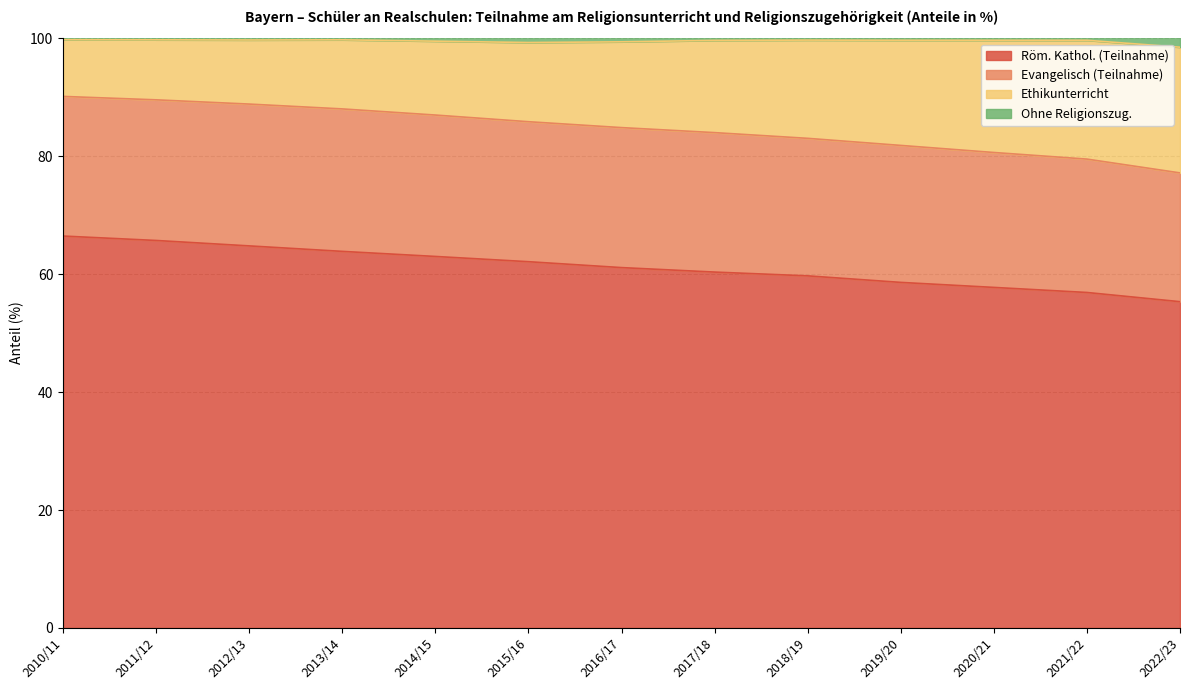

Is it true that Röm. Kathol. (Teilnahme) equals 109.9 at 2012/13?

False